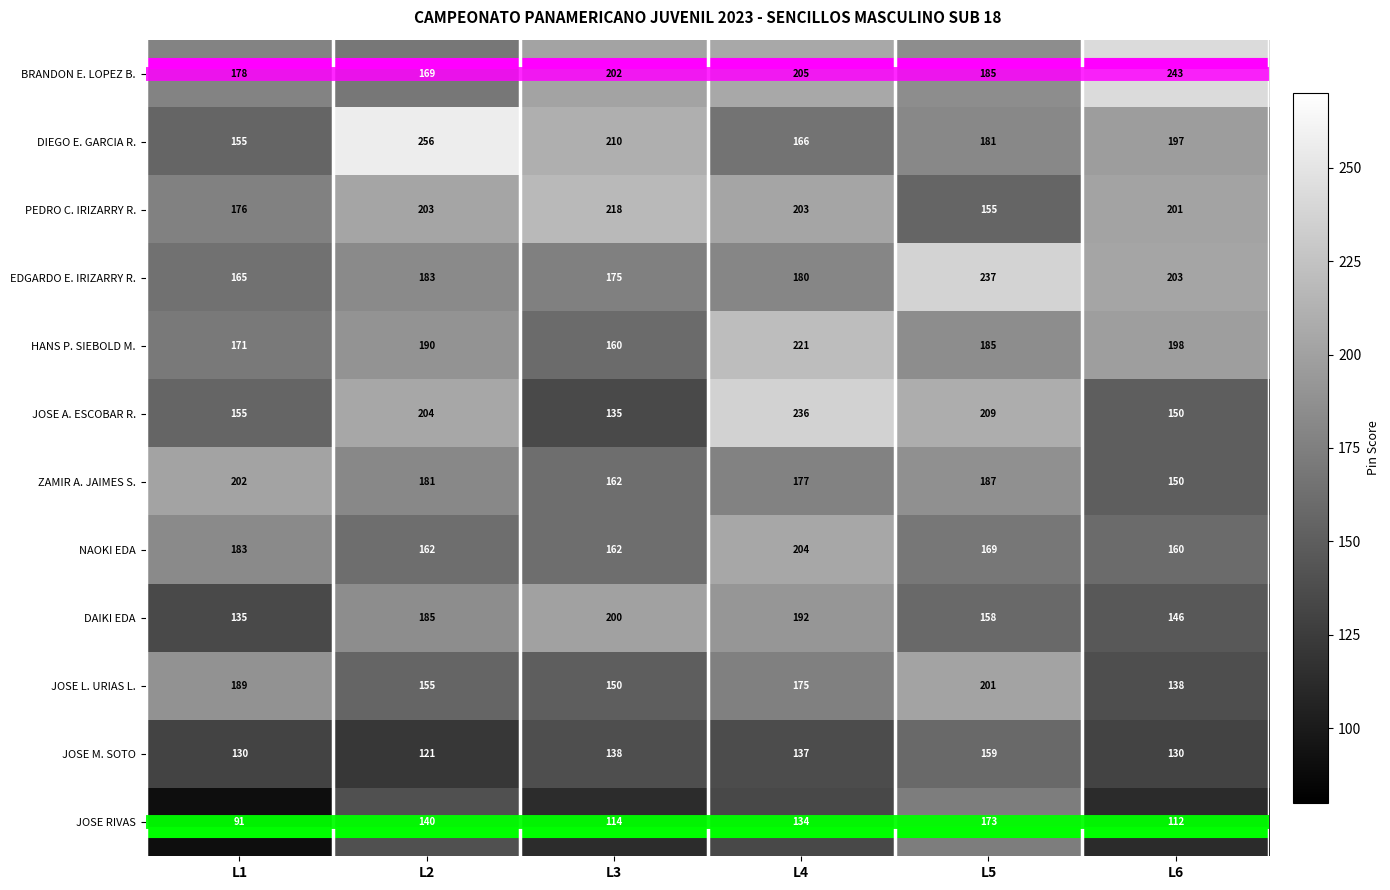

At which category does the chart reach its minimum across all series?

L1